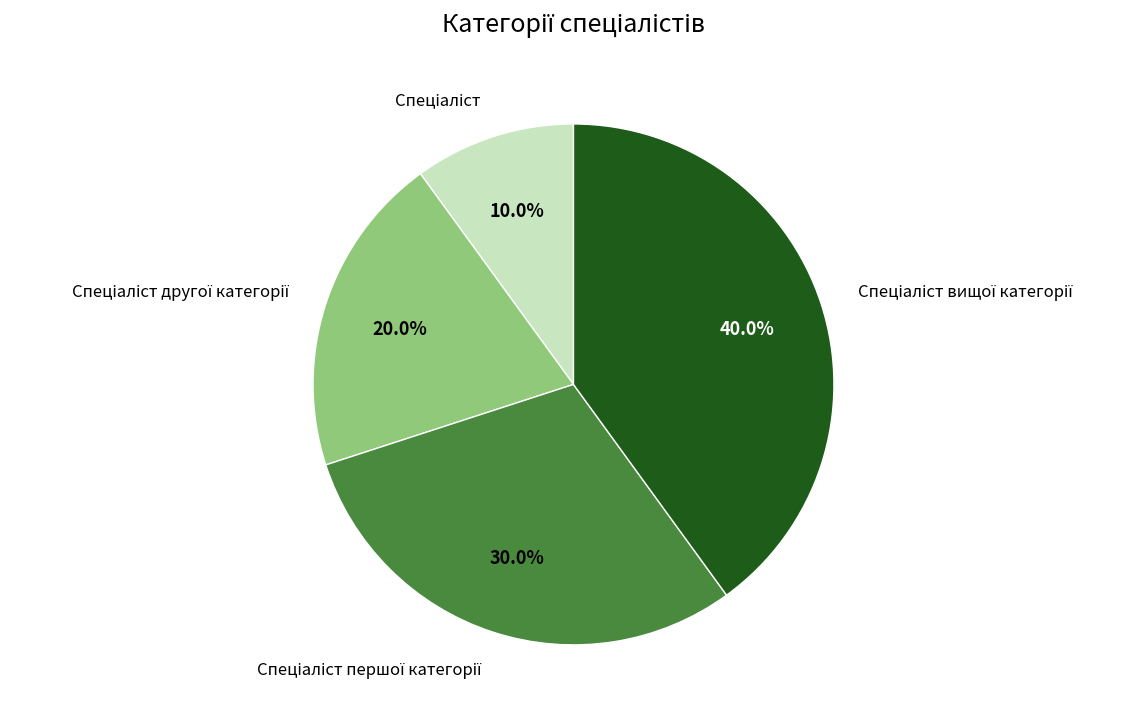

How many segments does this pie chart have?

4